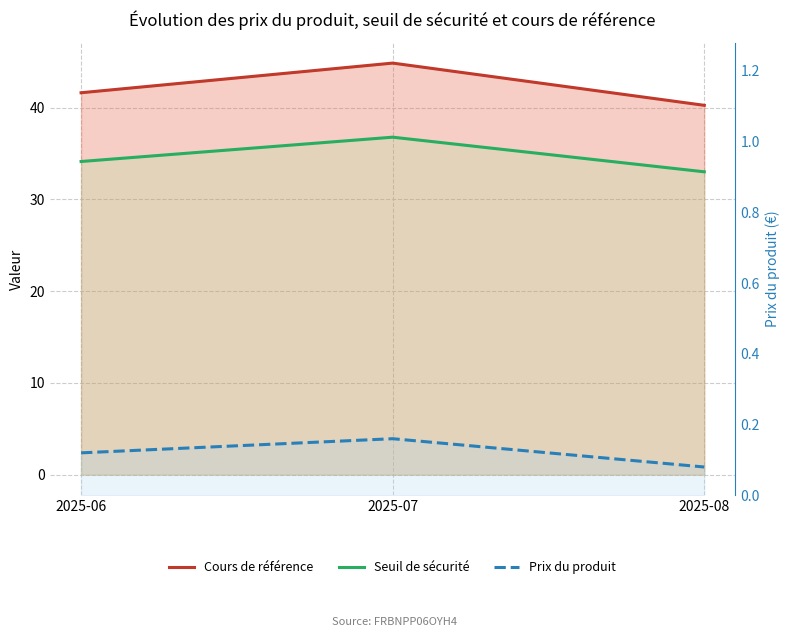

Which category has the highest value in the Prix du produit series?

2025-07